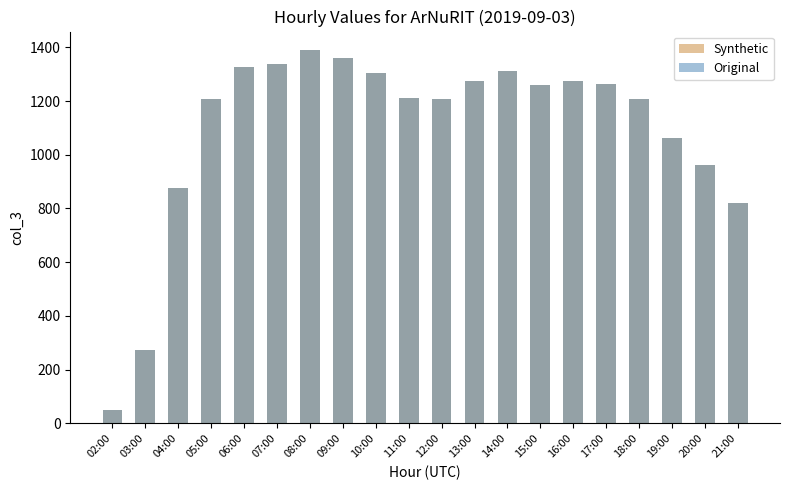

Which has a higher value, 15:00 or 21:00?

15:00